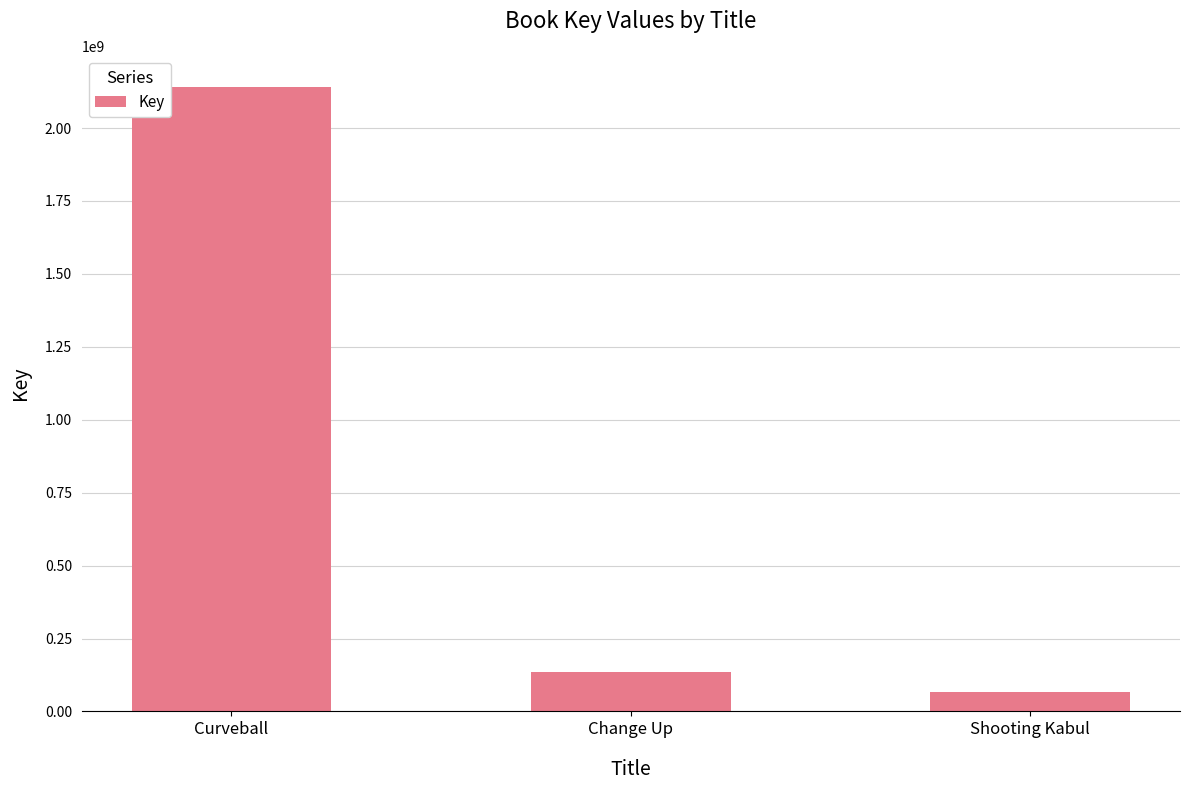

At which label does the data first exceed 136319544?

Curveball